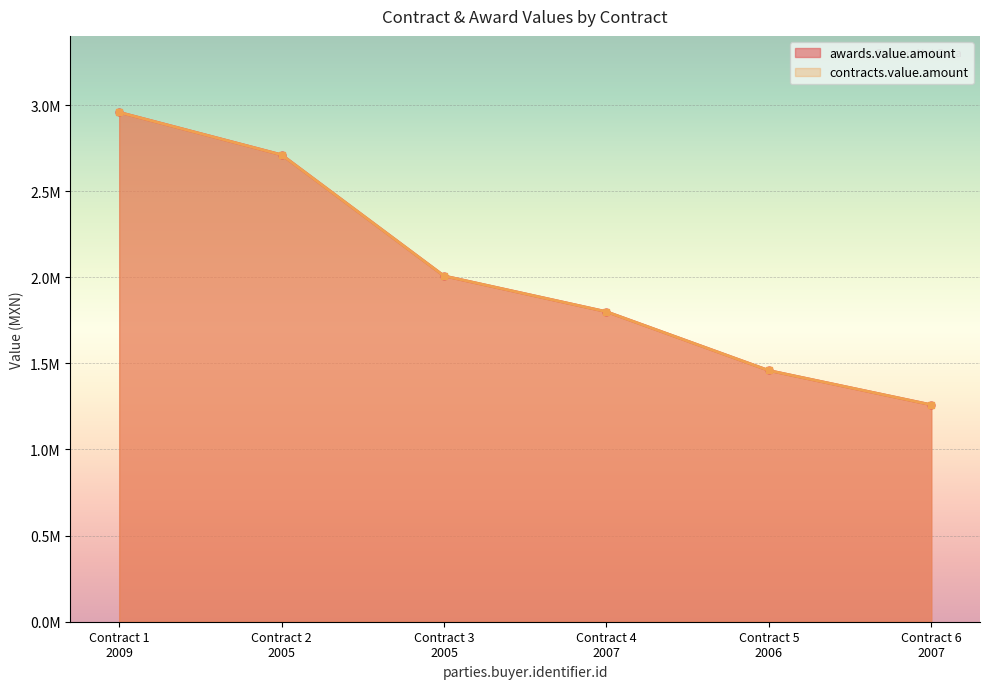

Between Contract 5 2006 and Contract 6 2007, which series saw the biggest shift?

awards.value.amount